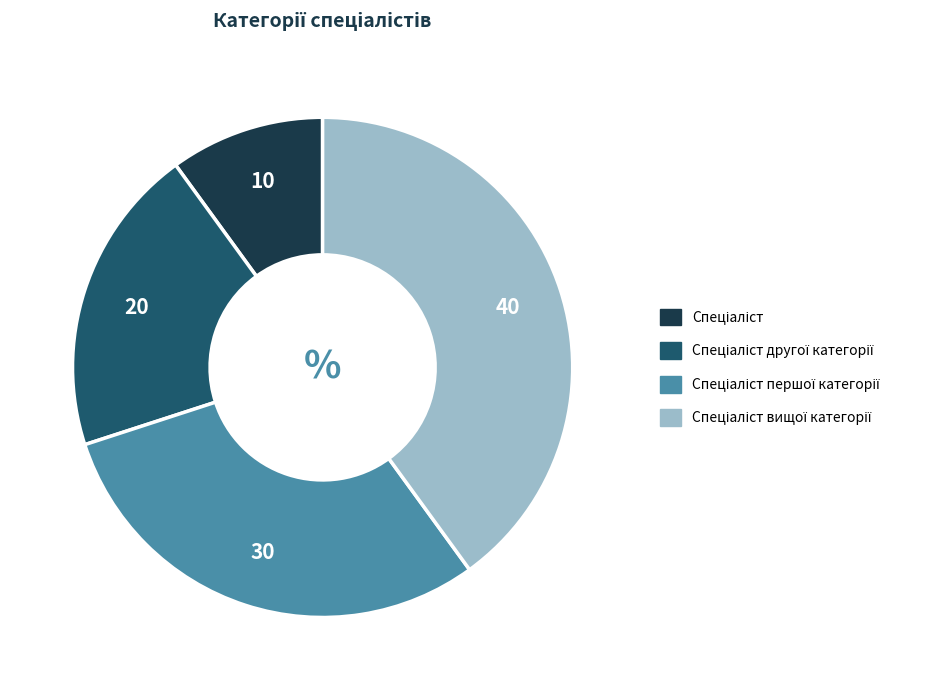

Does any single category account for the majority?

No